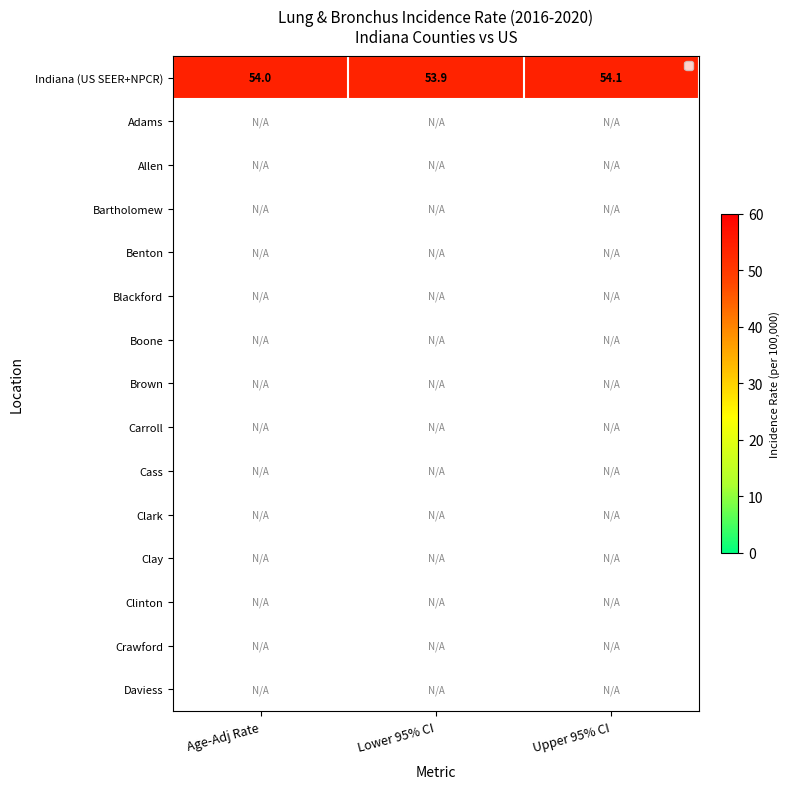

True or false: Indiana (US SEER+NPCR) has a value of 21.5 at Age-Adj Rate.

False